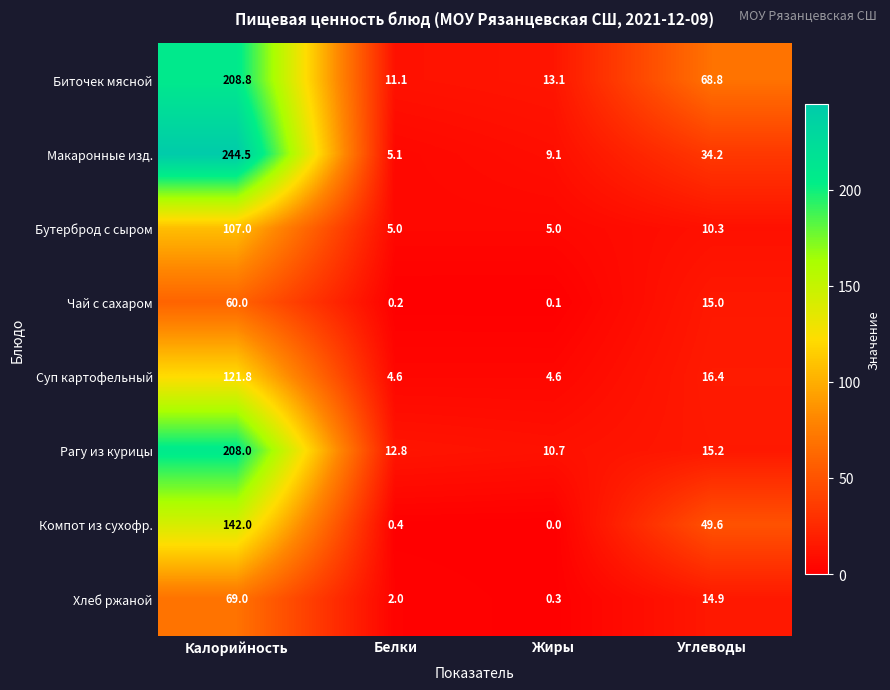

The value of Хлеб ржаной at Белки is 0.9. True or false?

False